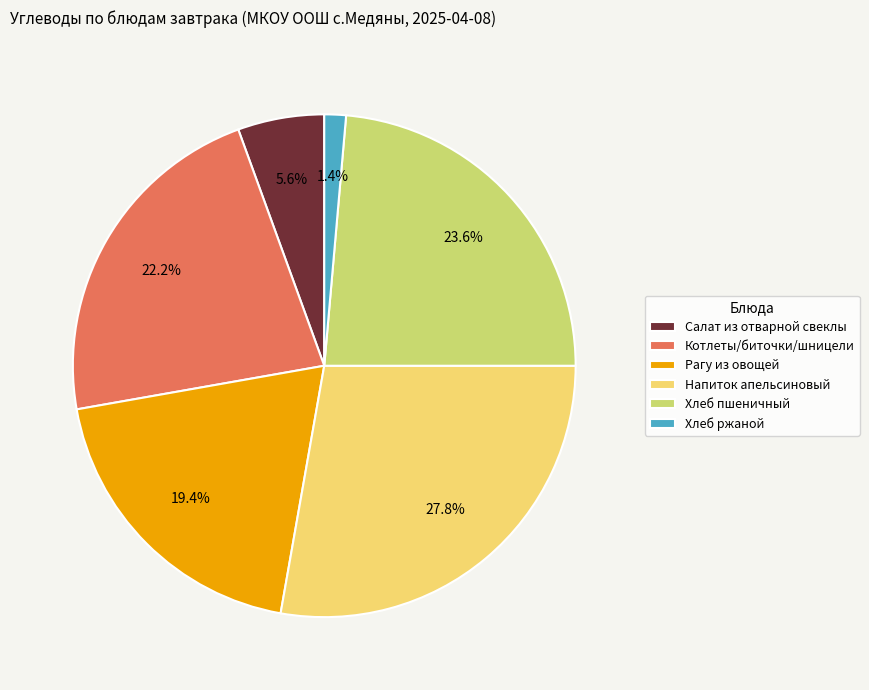

Is the sum of Салат из отварной свеклы and Хлеб пшеничный greater than half?

No